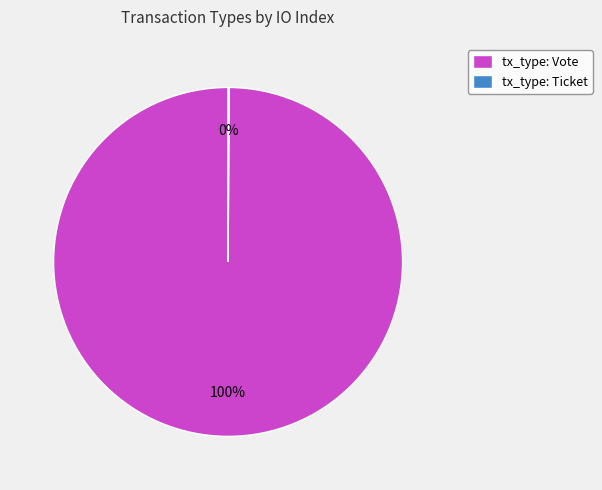

What is the largest slice in the pie chart?

tx_type: Vote